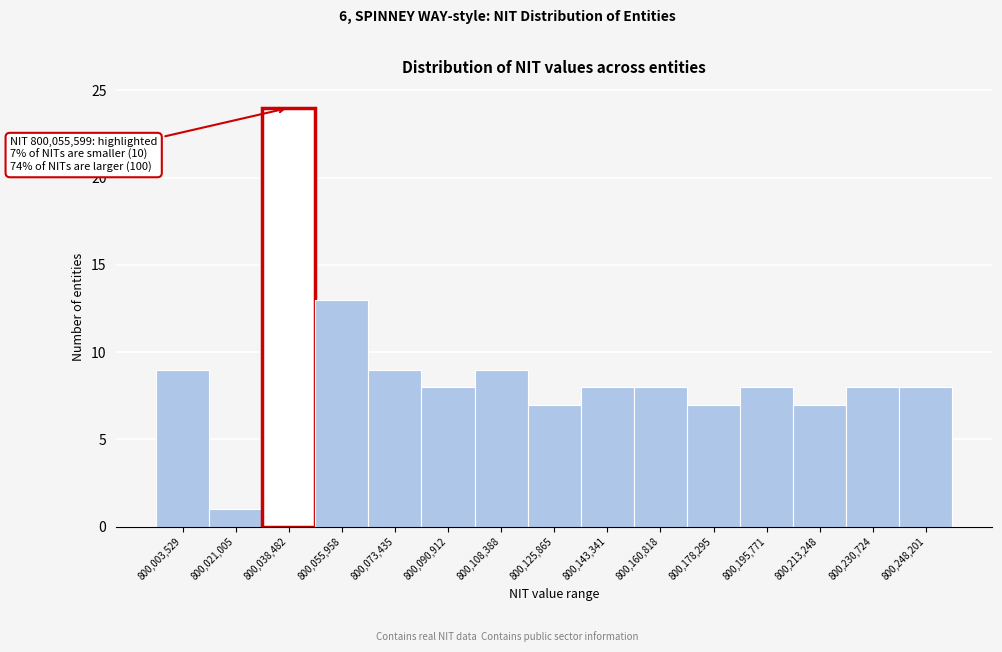

Reading left to right, what are all the values shown in this chart?

800,003,529=9	800,021,005=1	800,038,482=24	800,055,958=13	800,073,435=9	800,090,912=8	800,108,388=9	800,125,865=7	800,143,341=8	800,160,818=8	800,178,295=7	800,195,771=8	800,213,248=7	800,230,724=8	800,248,201=8